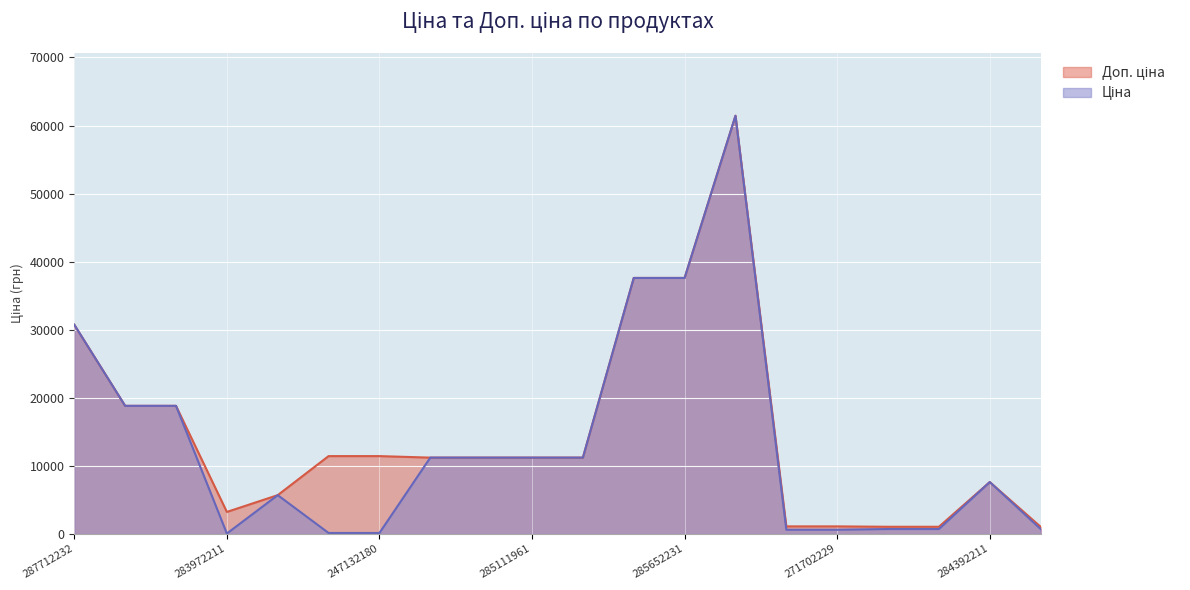

Reading right to left, what are all the values shown in this chart?

Ціна: 693.7	7596.5	693.7	693.7	589.9	589.9	61434.3	37593.6	37593.6	11188.2	11188.2	11188.2	11188.2	114.1	114.1	5673.8	32.0	18796.8	18796.8	30717.1
Доп. ціна: 1024.6	7596.5	1024.6	1024.6	1081.7	1081.7	61434.3	37593.6	37593.6	11188.2	11188.2	11188.2	11188.2	11410.0	11410.0	5673.8	3205.0	18796.8	18796.8	30717.1